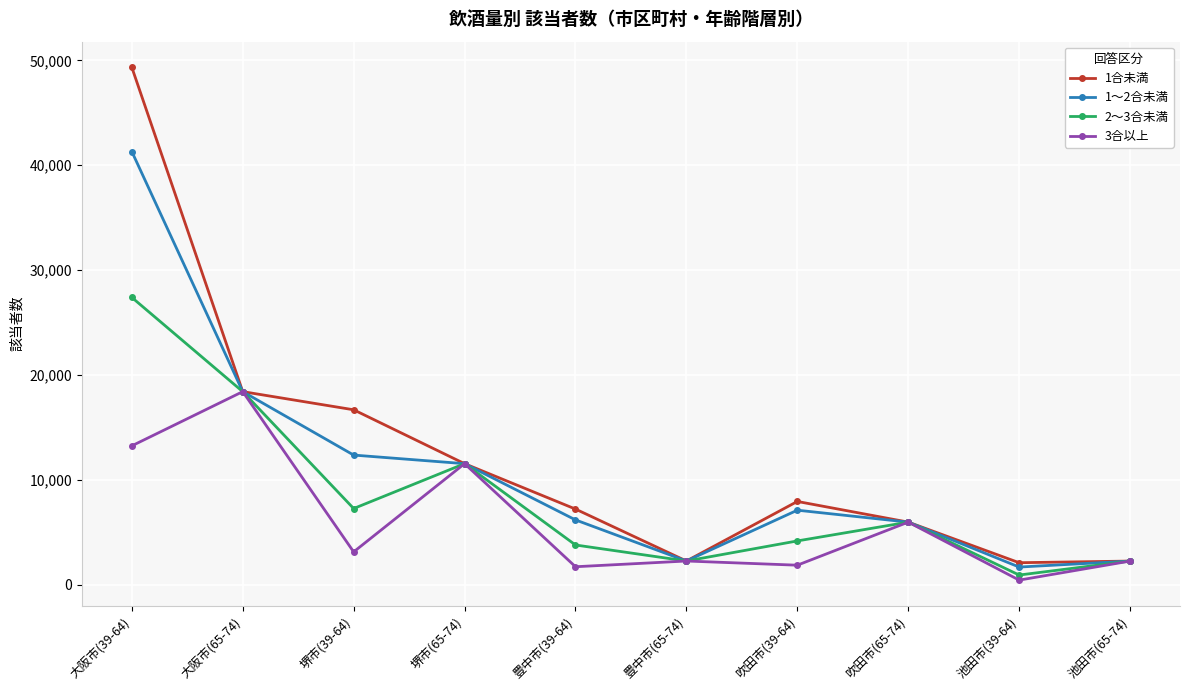

True or false: 1～2合未満 has more than 0 points higher than both neighbors.

True